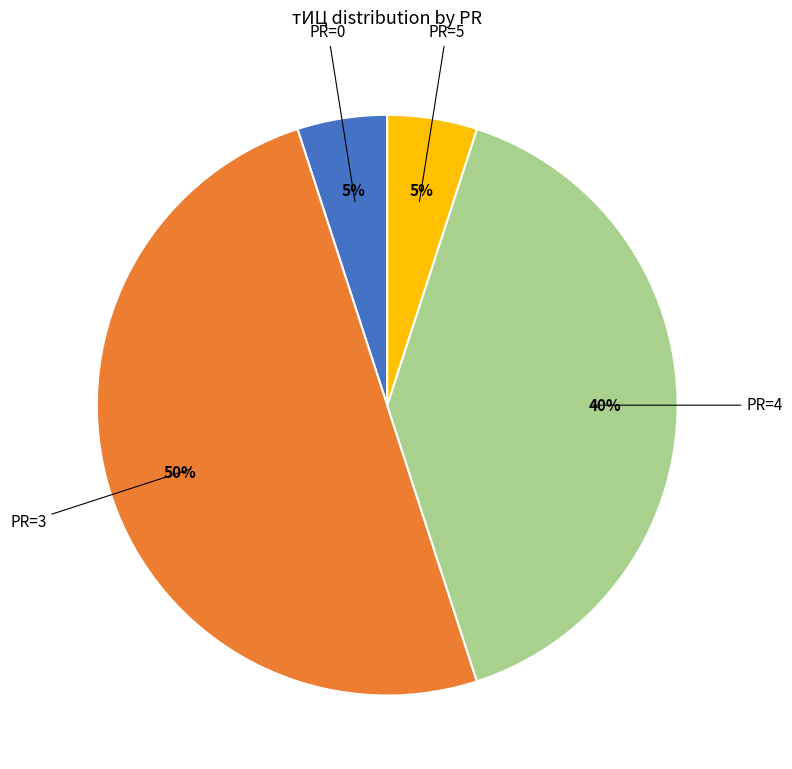

To the nearest percent, what is the difference between the largest and smallest slice percentages?

45%